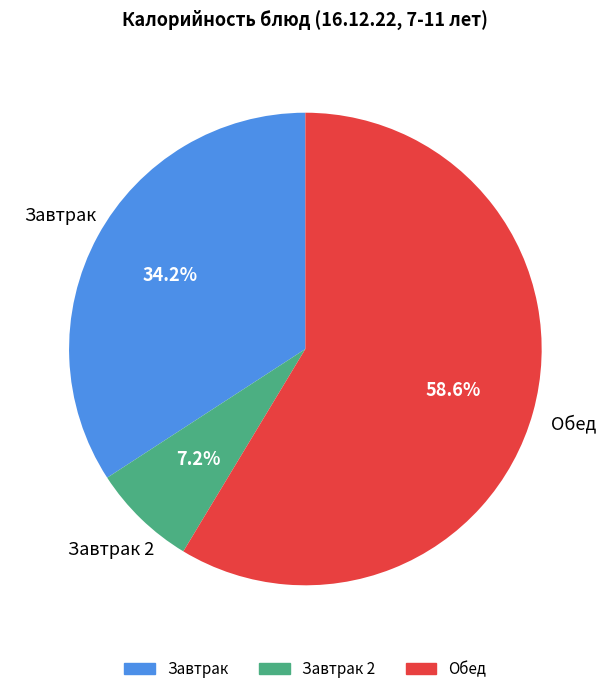

Does any single category account for the majority?

Yes